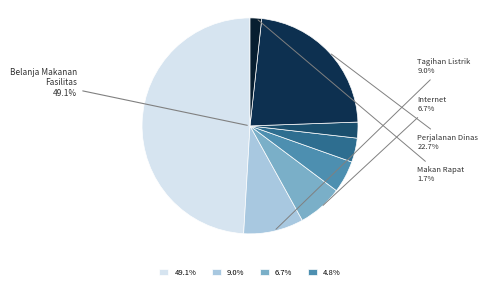

The Belanja Internet slice represents 7% of the pie. True or false?

True